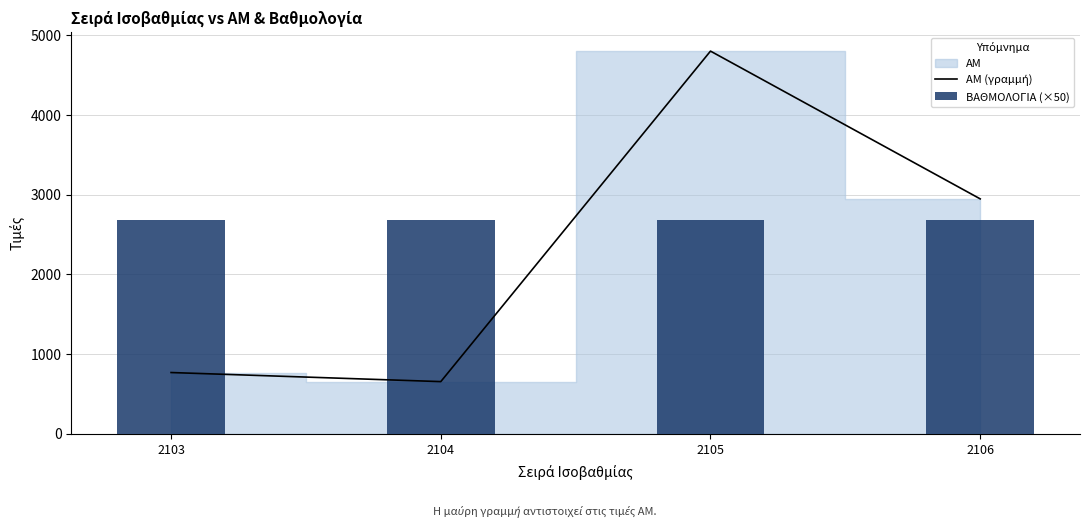

Is it true that ΒΑΘΜΟΛΟΓΙΑ (×50) equals 779 at 2103?

False